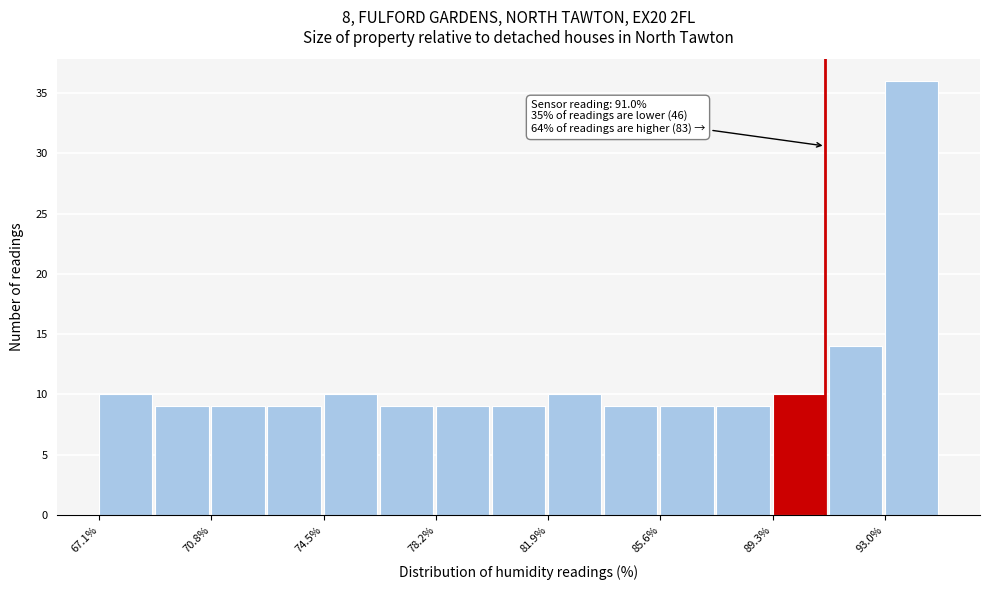

Read against the x-axis, roughly where is the centre of the tallest bar?

94.0